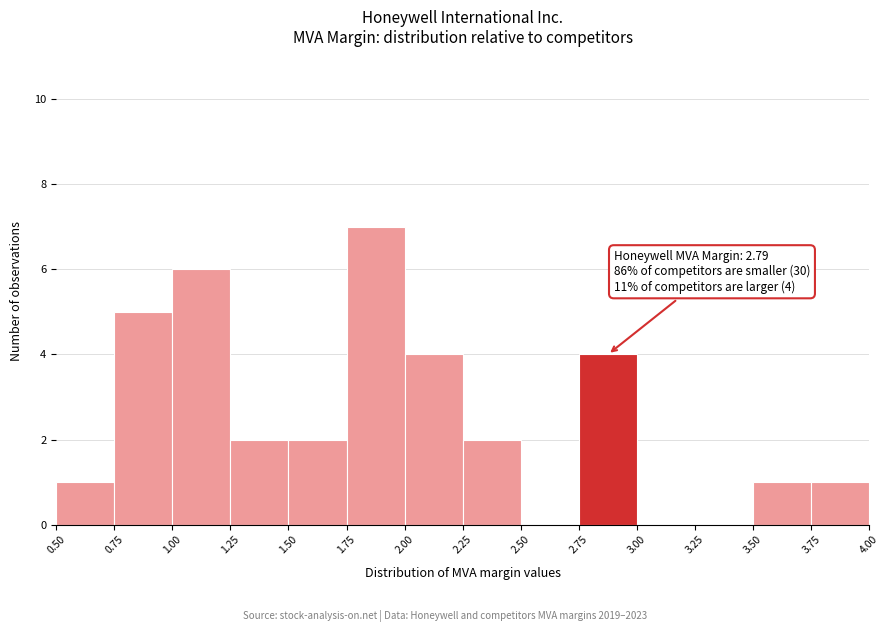

Over which range of the x-axis is the bar tallest?

1.75 to 2.00